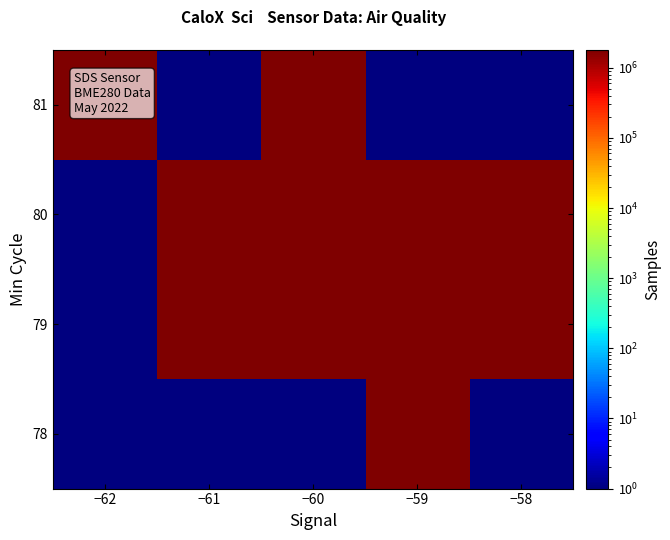

At −61, list the series in order from largest to smallest.

80, 79, 78, 81